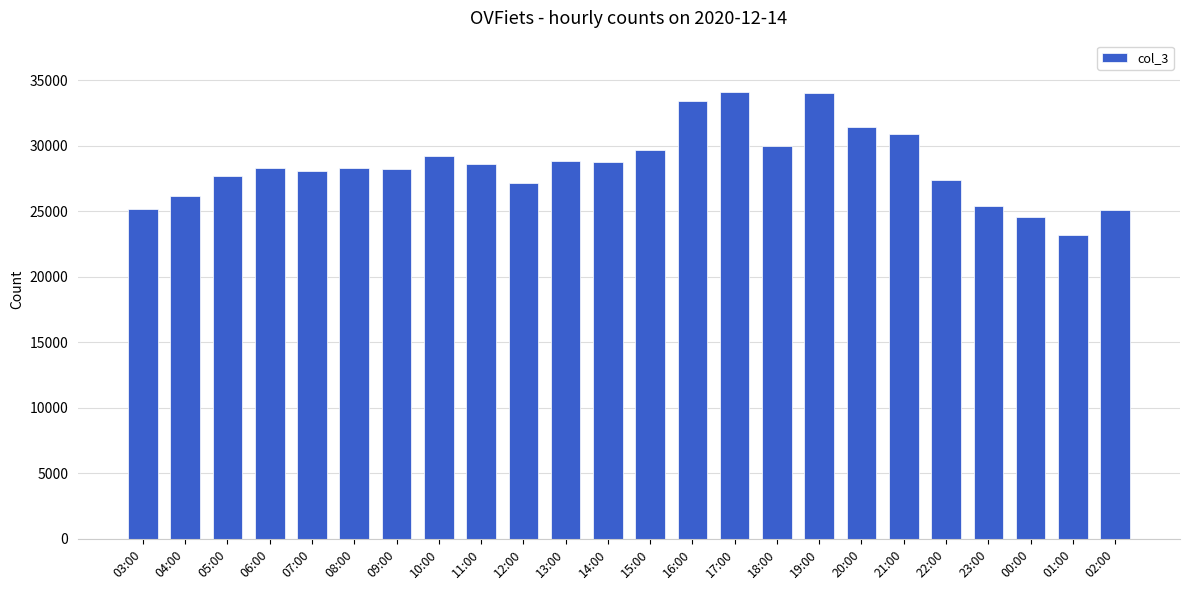

What is the label of the 11th bar from the right?

16:00